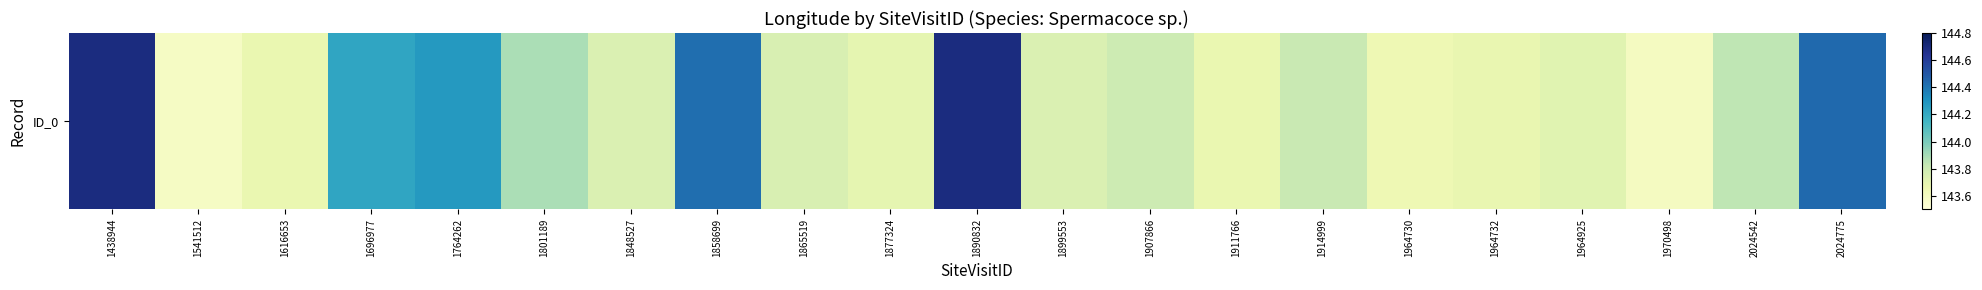

What is the greatest value displayed?

144.7